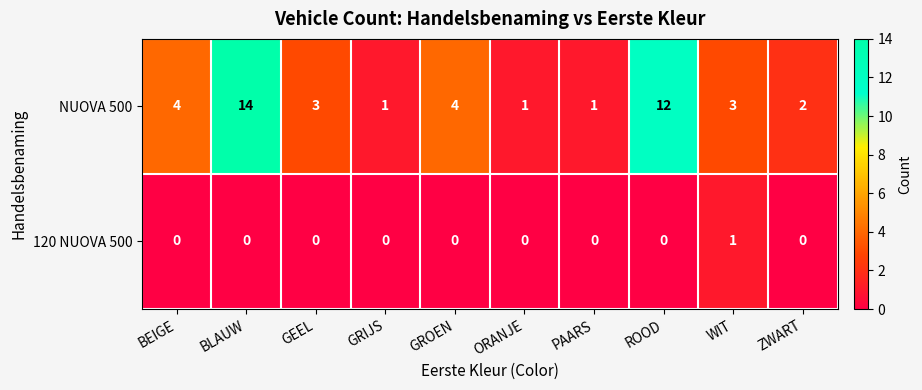

Which series has the largest range (max minus min)?

NUOVA 500